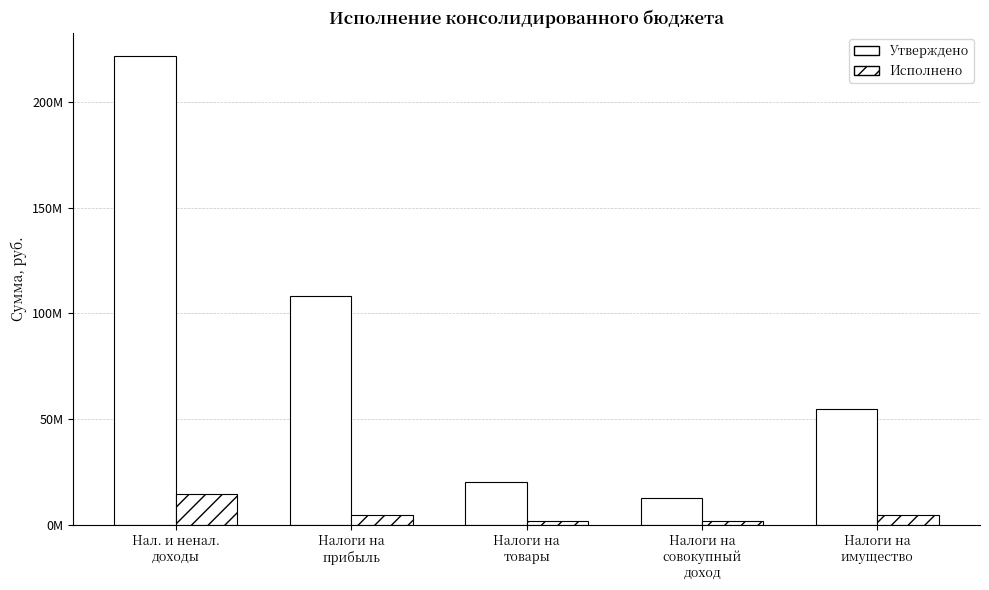

The Исполнено series shows 867394.6 at Налоги на
товары. True or false?

False